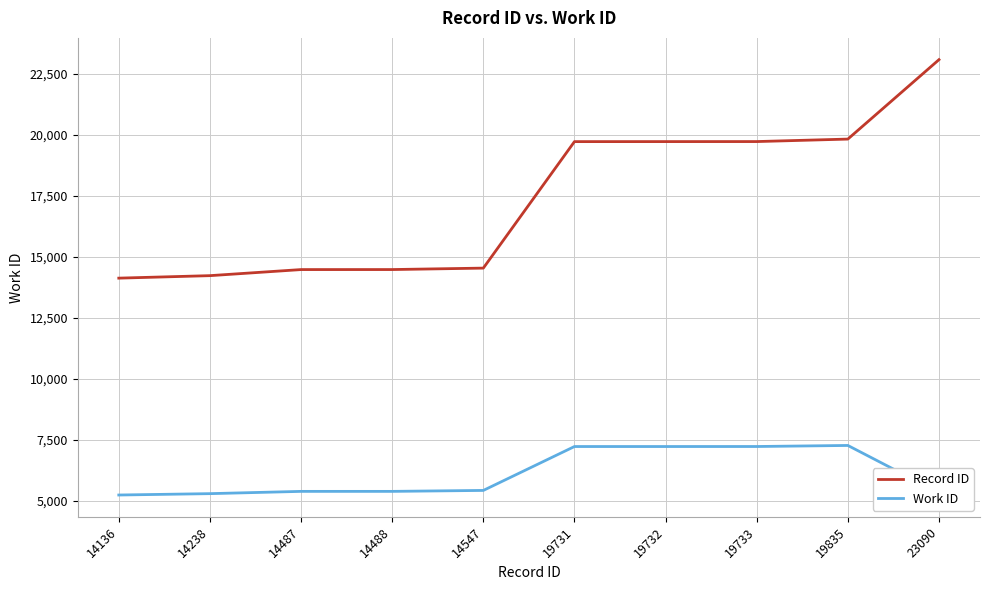

How many categories are shown in the chart?

10